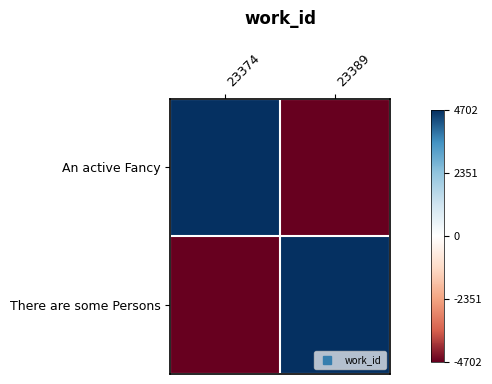

Between 23389 and 23374, which is larger?

23374